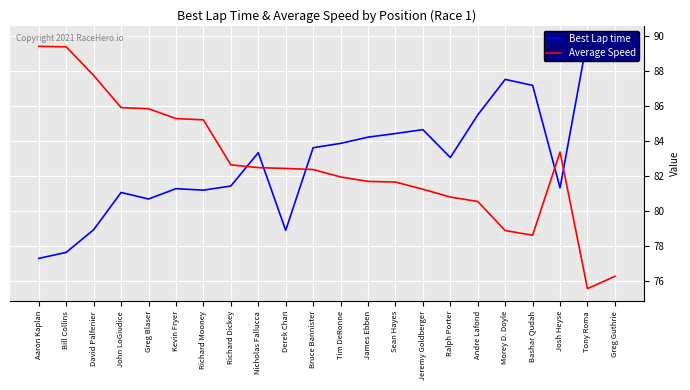

Is this an area chart (filled region under the line)?

No